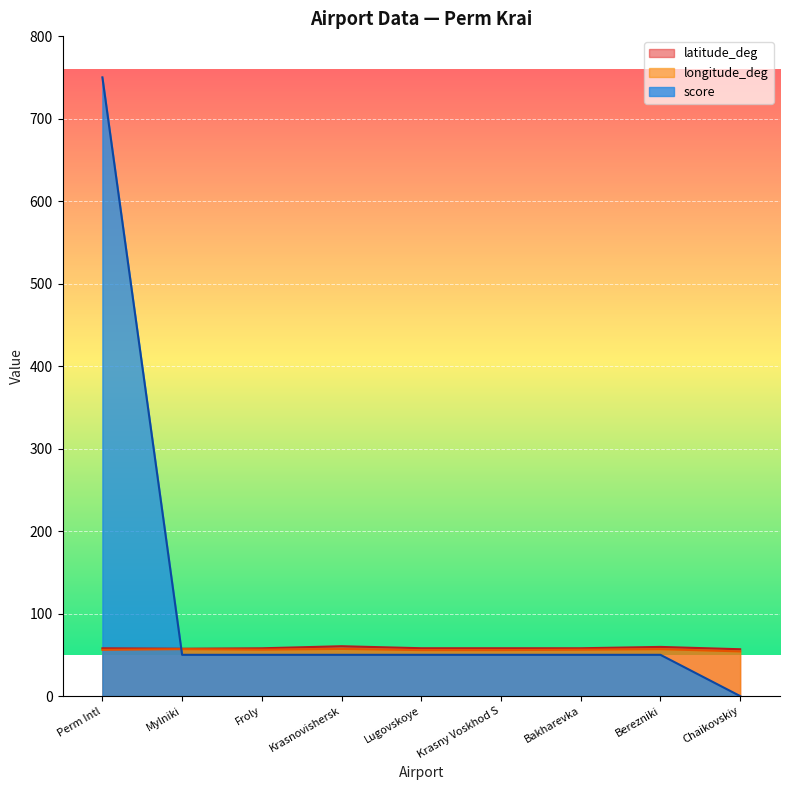

What is the maximum value shown in the chart?

750.0